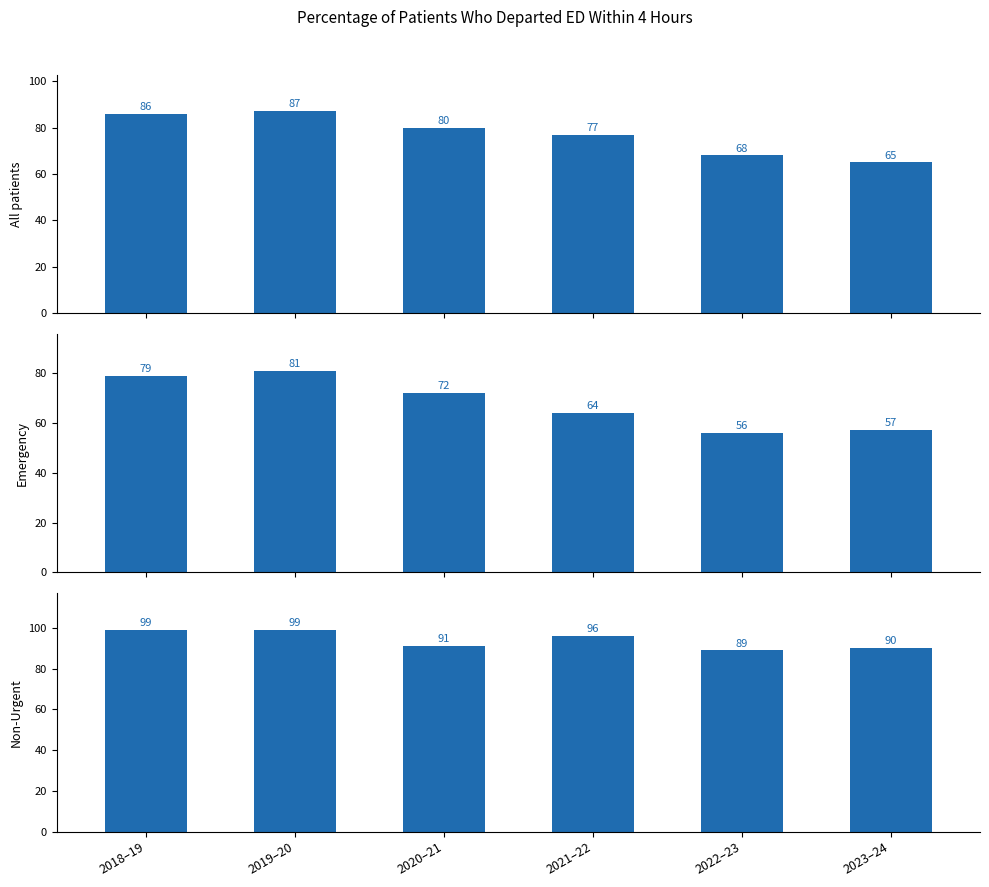

What is the spread (max minus min) of values at 2021–22?

32